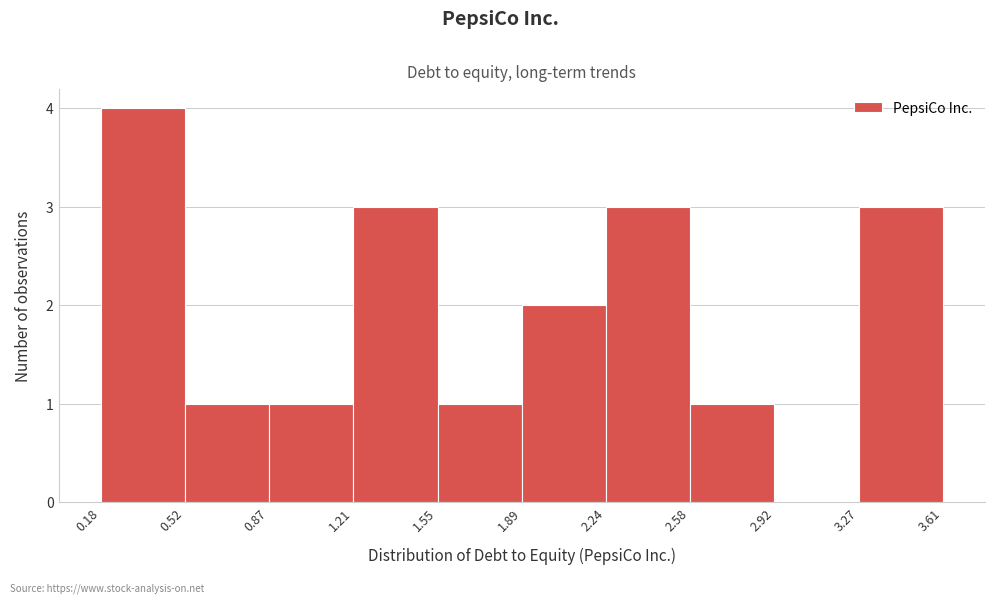

How tall is the bar that spans 3.27 to 3.61 on the x-axis? The values are not printed on the chart, so give them approximately, as read against the axis.

3